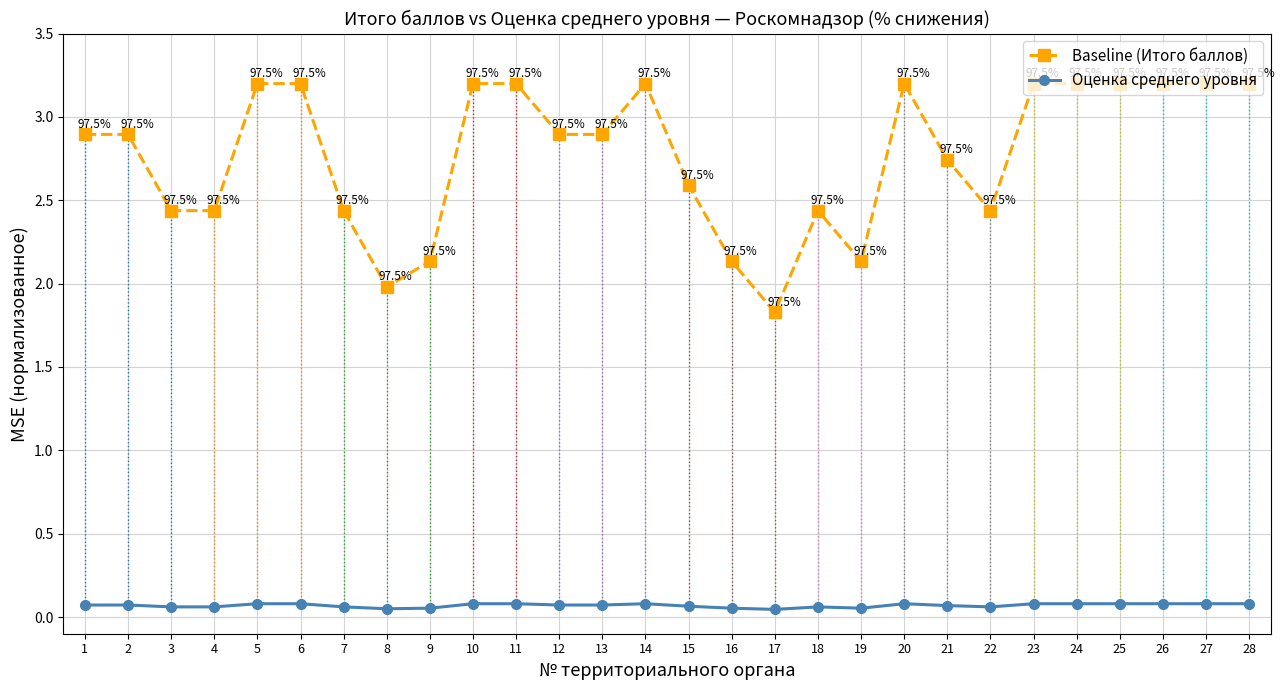

What is the total value across all series at 22?

2.5